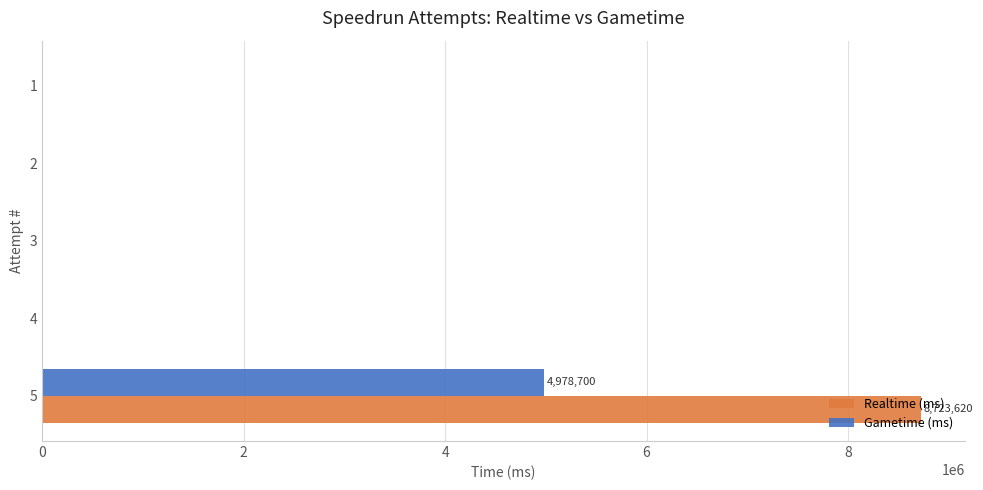

What is the greatest value displayed?

8723620